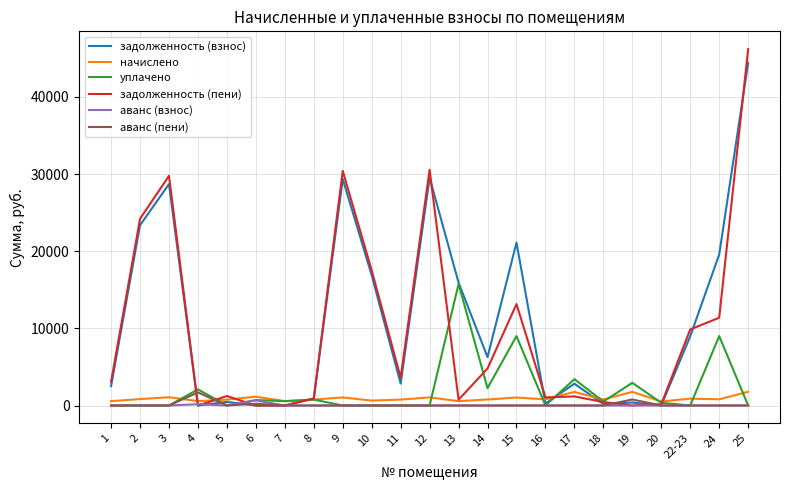

What is the lowest value of the начислено series?

520.4